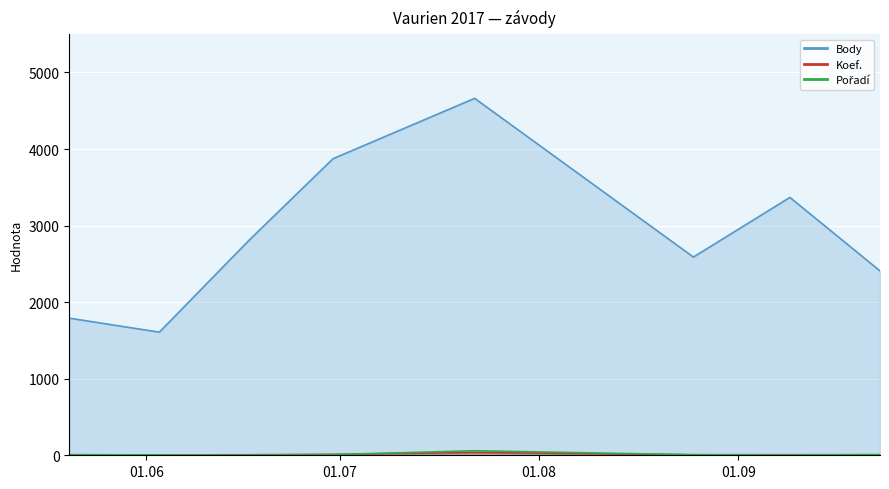

What is the average value of the Pořadí series?

13